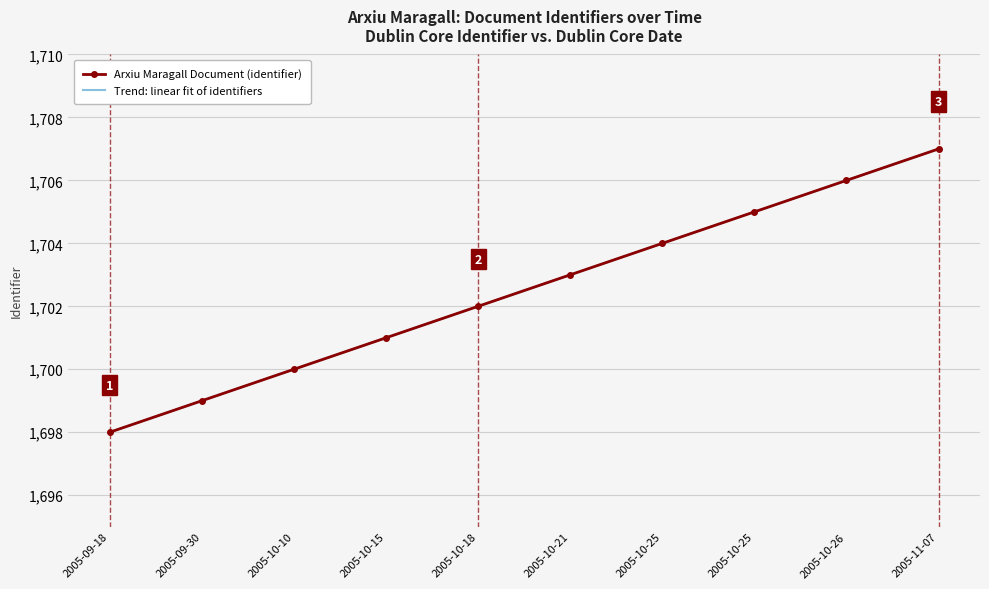

At how many categories does at least one series exceed 1698?

9